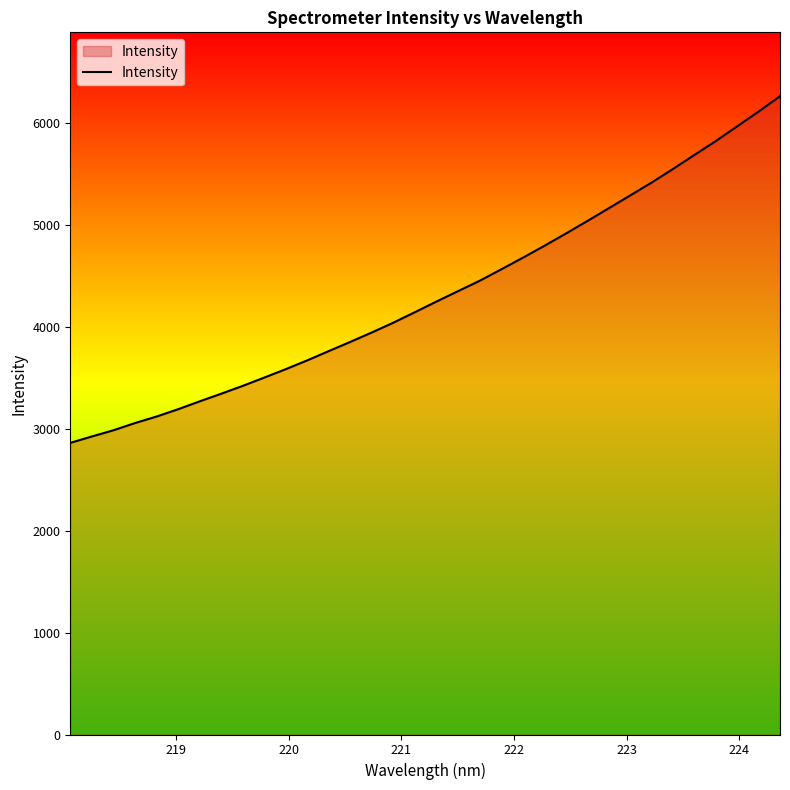

What is the greatest value displayed?

6262.3